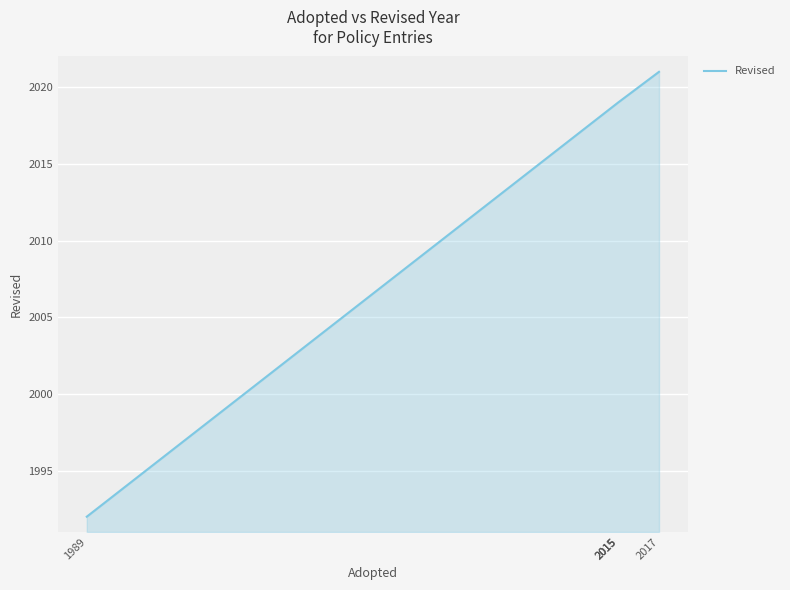

What is the minimum value shown in the chart?

1992